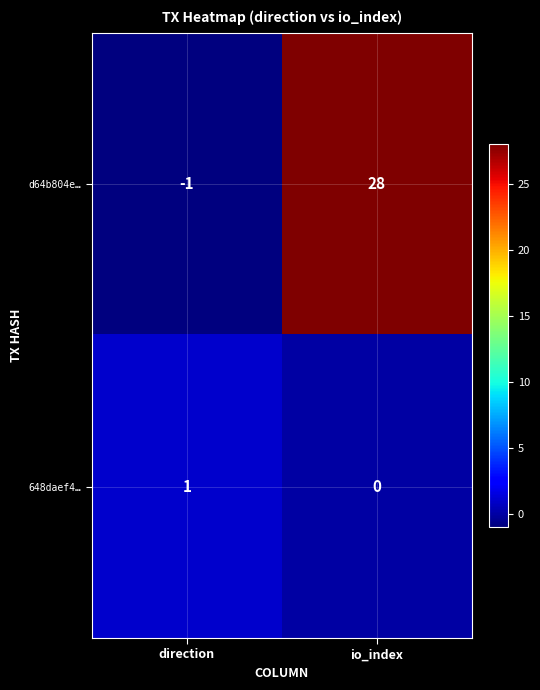

At which category is the sum across all series the highest?

io_index